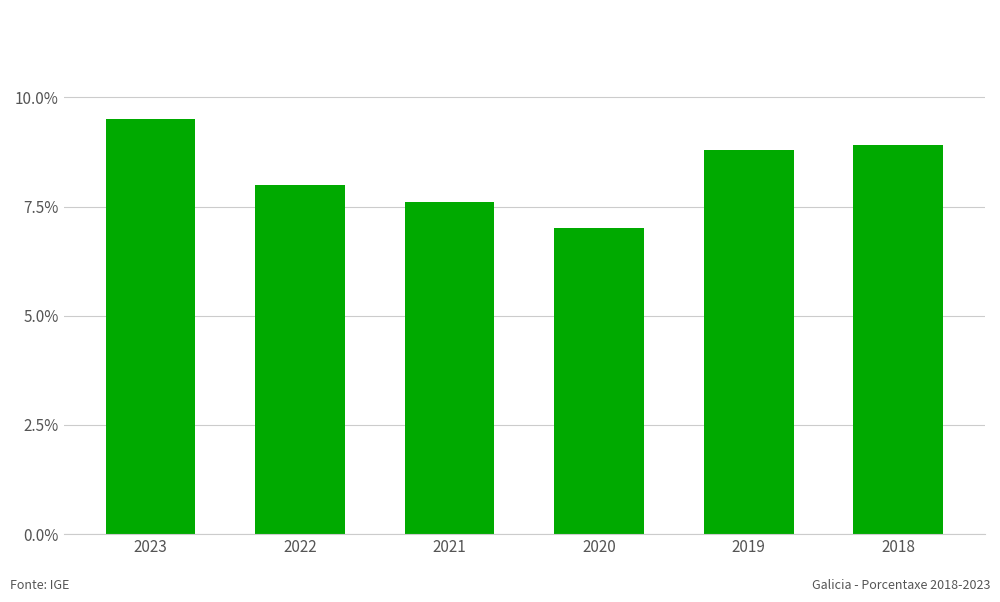

At which label does the data first exceed 8?

2023